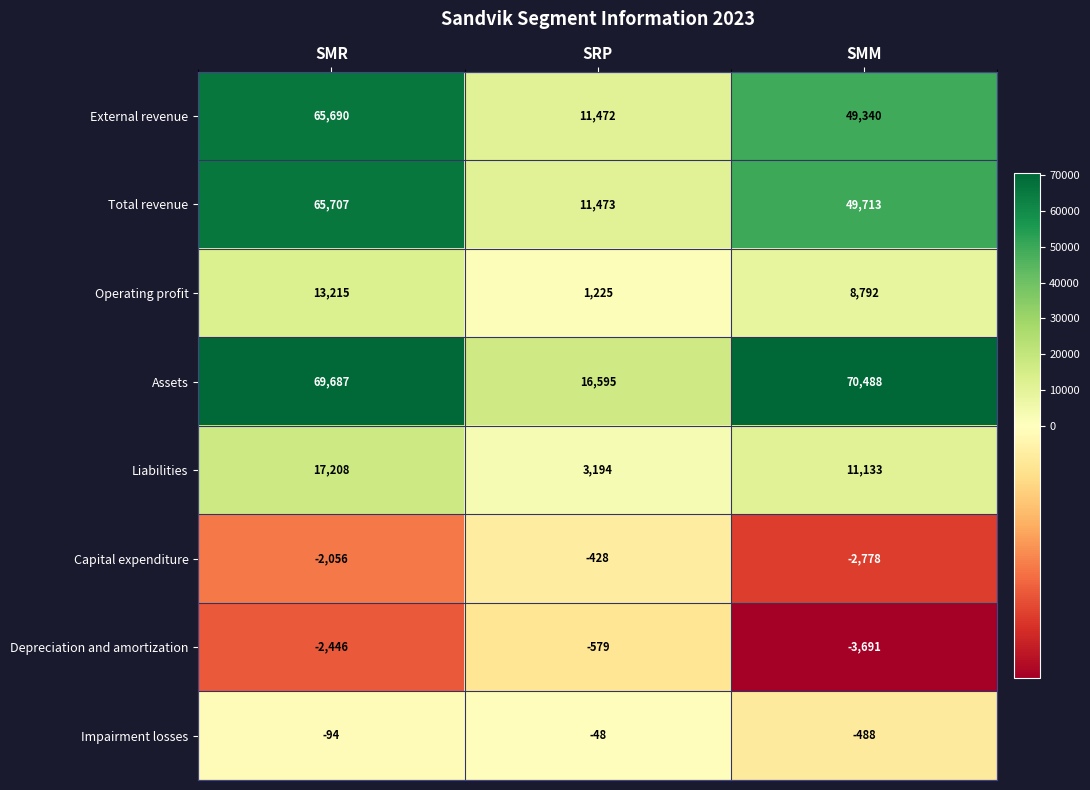

Rank the series at SMM from lowest to highest value.

Depreciation and amortization, Capital expenditure, Impairment losses, Operating profit, Liabilities, External revenue, Total revenue, Assets